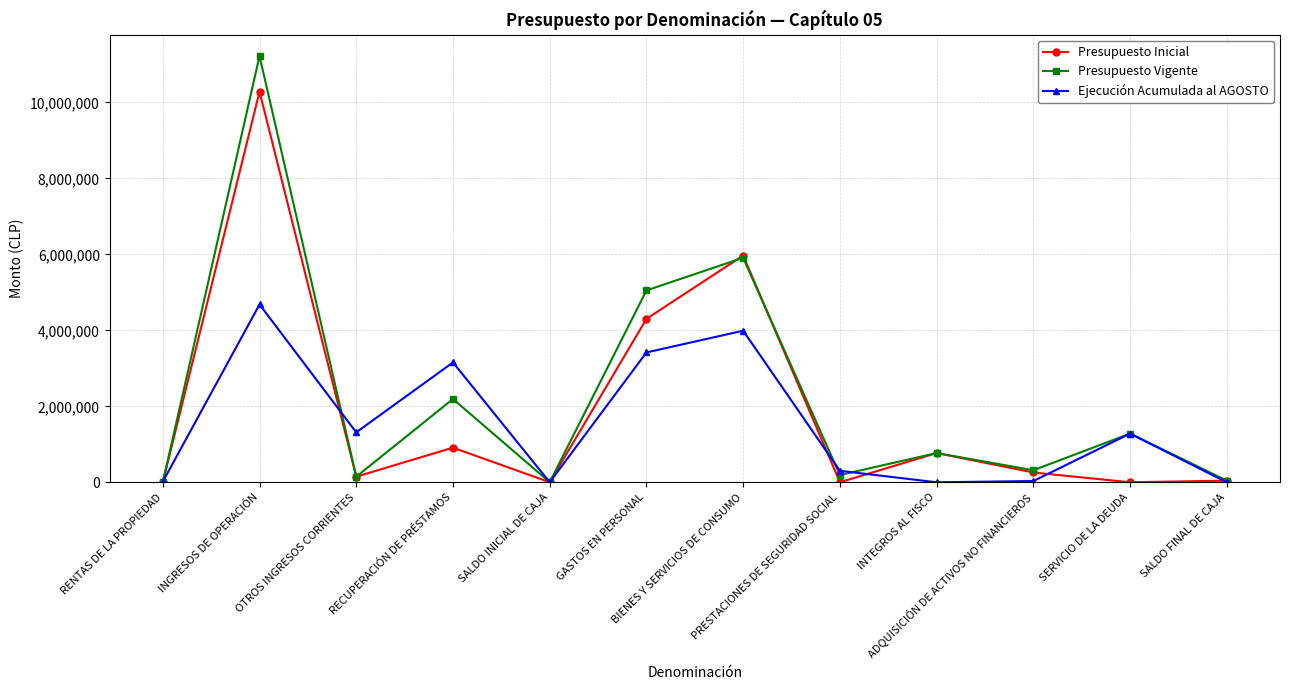

Which series has the largest total across all categories?

Presupuesto Vigente